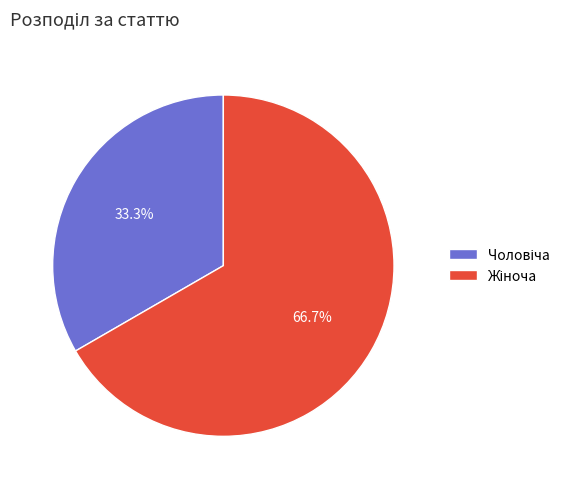

Does any single category account for the majority?

Yes